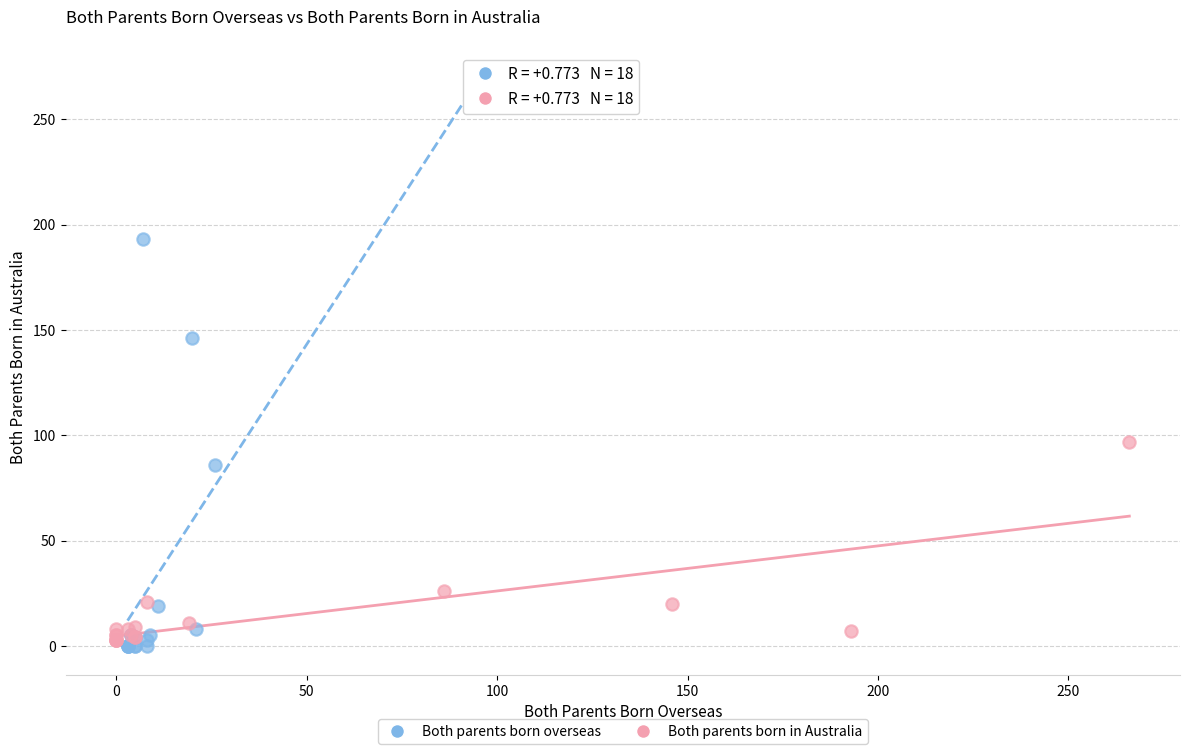

Which series has the largest Y range (max minus min)?

Both parents born overseas